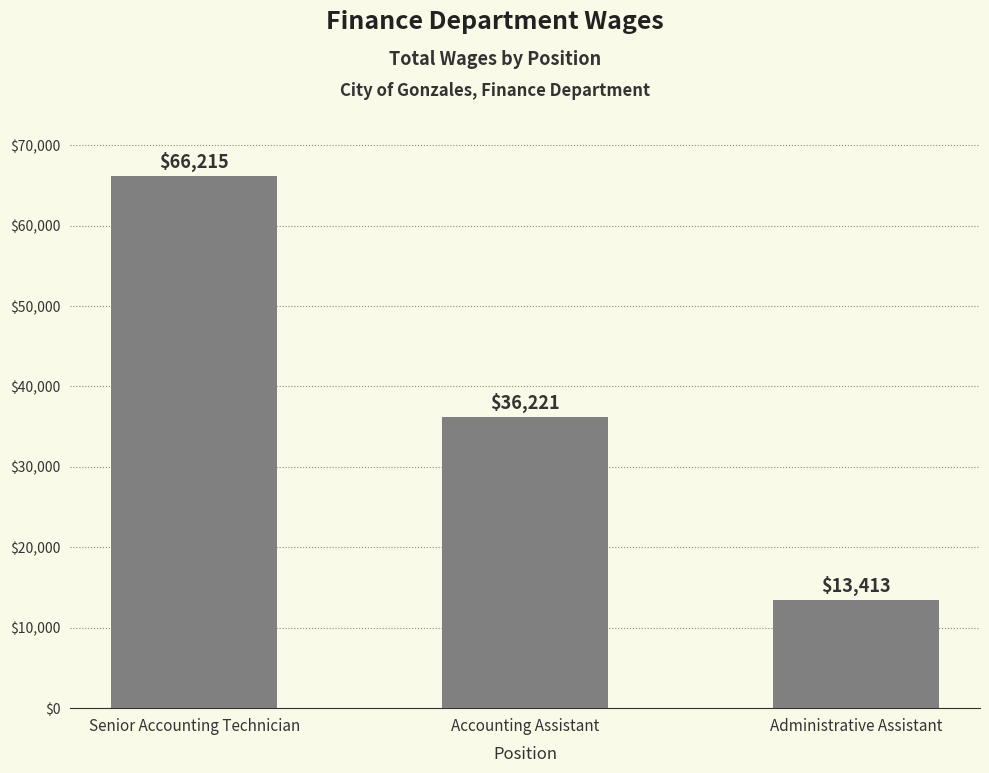

The chart shows a value of 23794 at Administrative Assistant. True or false?

False